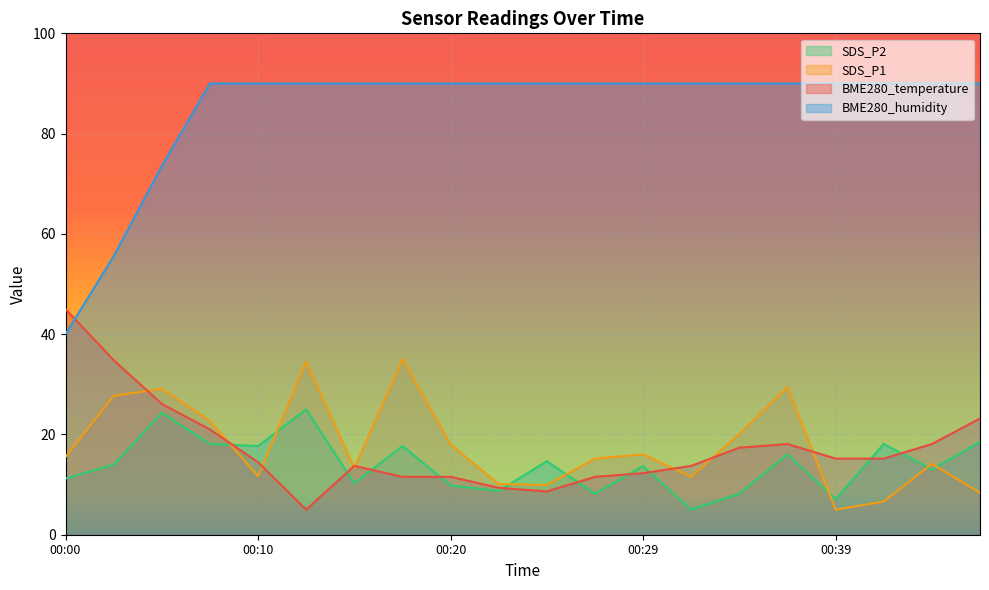

At 00:17, list the series in order from largest to smallest.

BME280_humidity, SDS_P1, SDS_P2, BME280_temperature